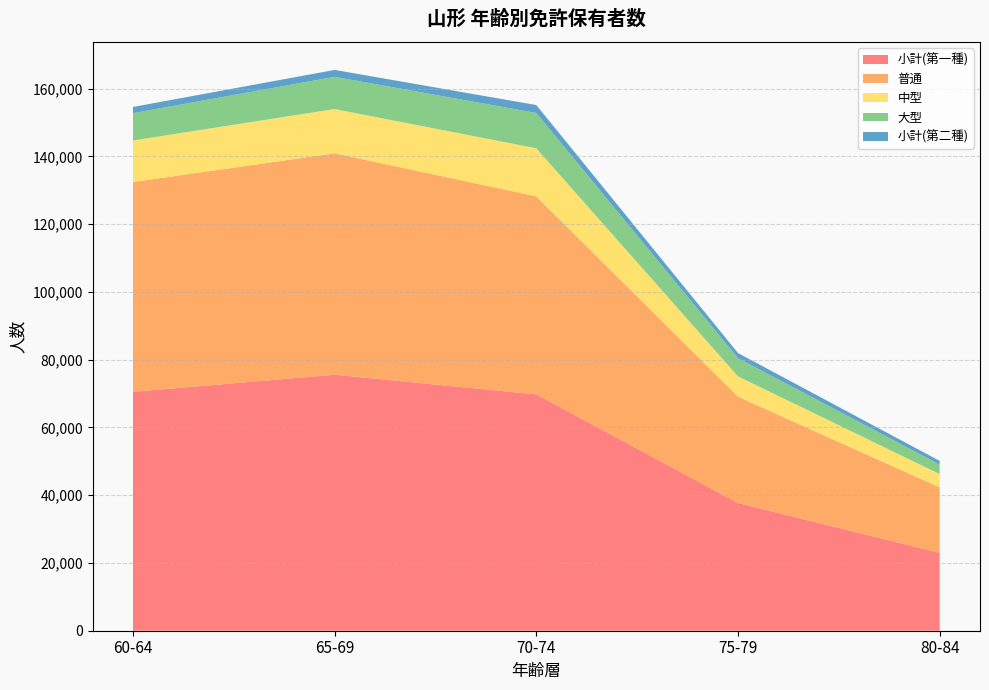

Reading left to right, list all the values displayed in this chart.

小計(第一種): 60-64=70531	65-69=75577	70-74=69771	75-79=37706	80-84=22982
普通: 60-64=61933	65-69=65370	70-74=58461	75-79=31405	80-84=19336
中型: 60-64=12262	65-69=13066	70-74=14186	75-79=5979	80-84=3929
大型: 60-64=8072	65-69=9508	70-74=10427	75-79=5377	80-84=2798
小計(第二種): 60-64=1829	65-69=2040	70-74=2344	75-79=1505	80-84=1087